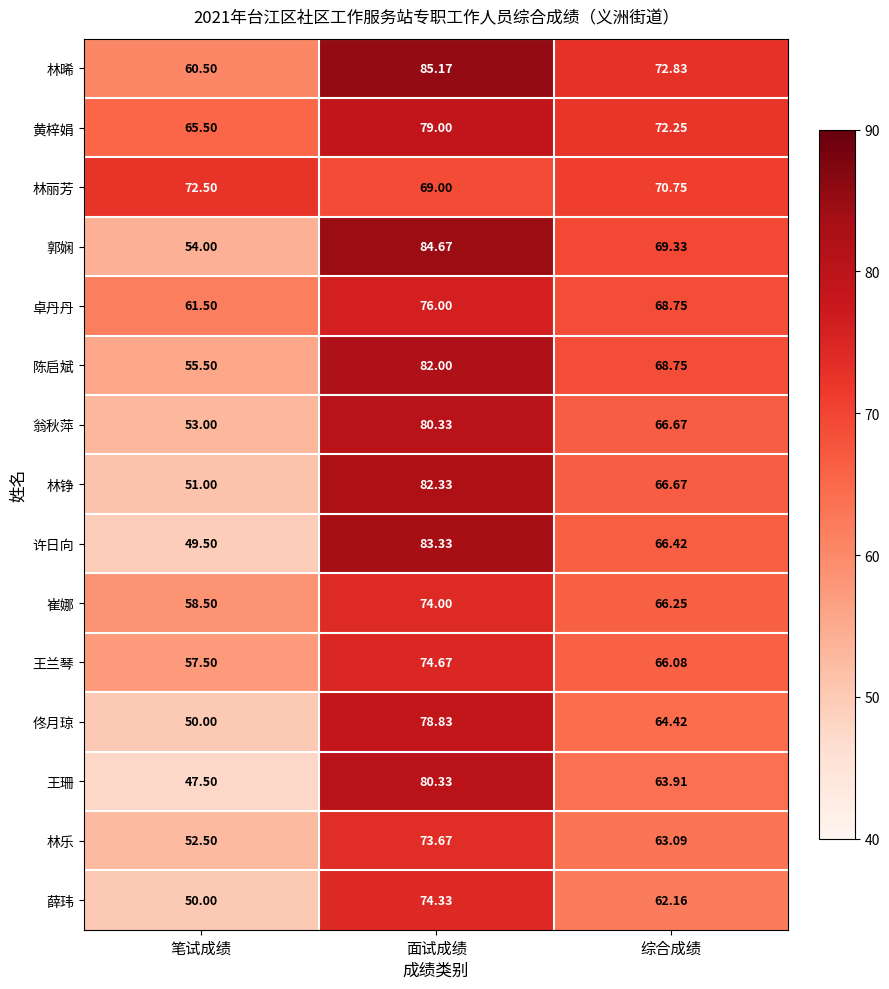

Which series has the largest total across all categories?

林晞